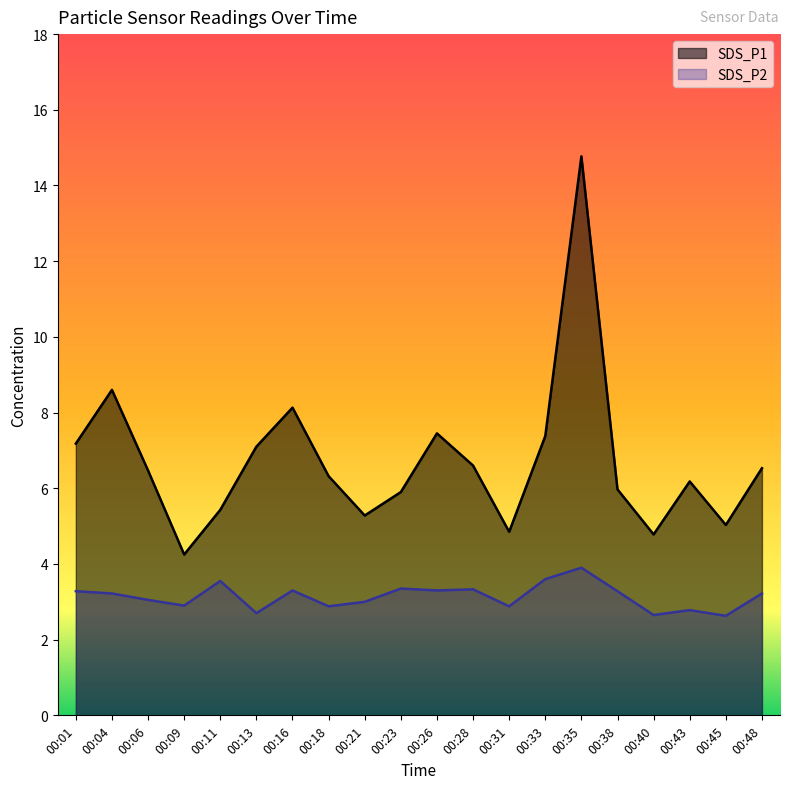

True or false: SDS_P2 has more than 2 points higher than both neighbors.

True